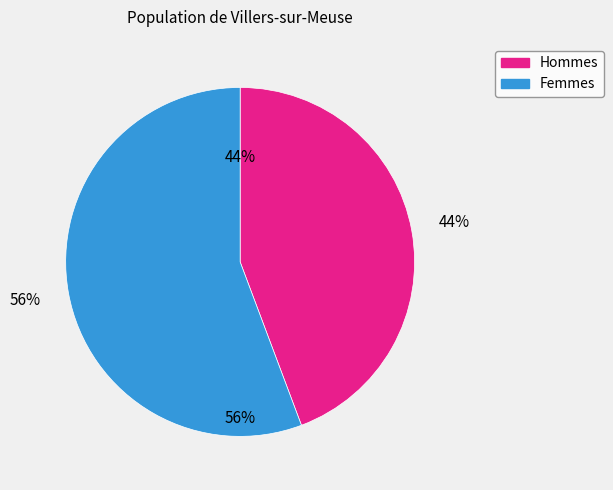

Combined, do 6 and 4 account for over 50%?

No